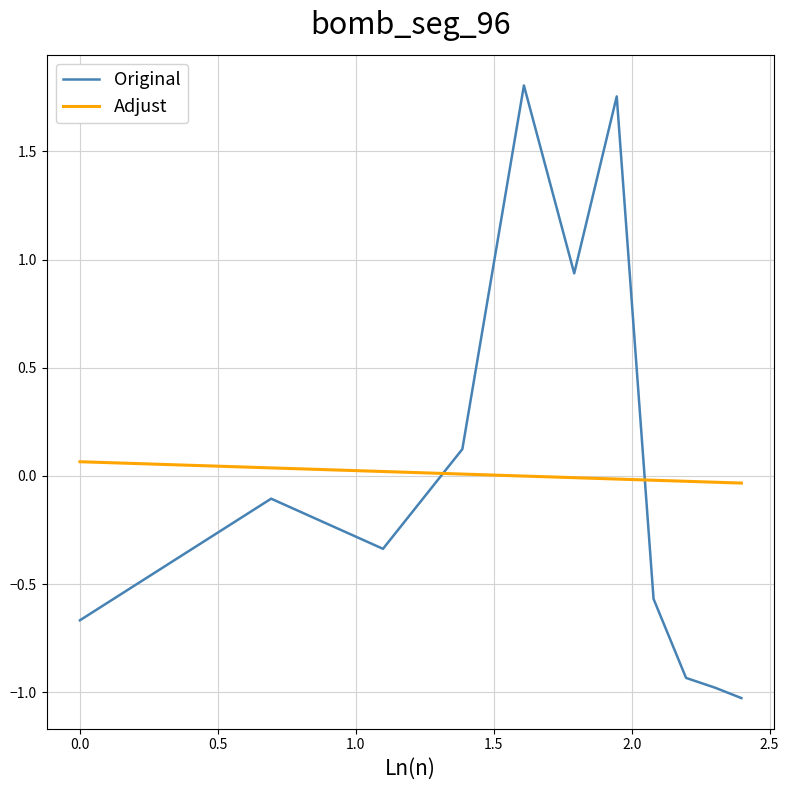

What are all the series names shown in the legend?

Original, Adjust